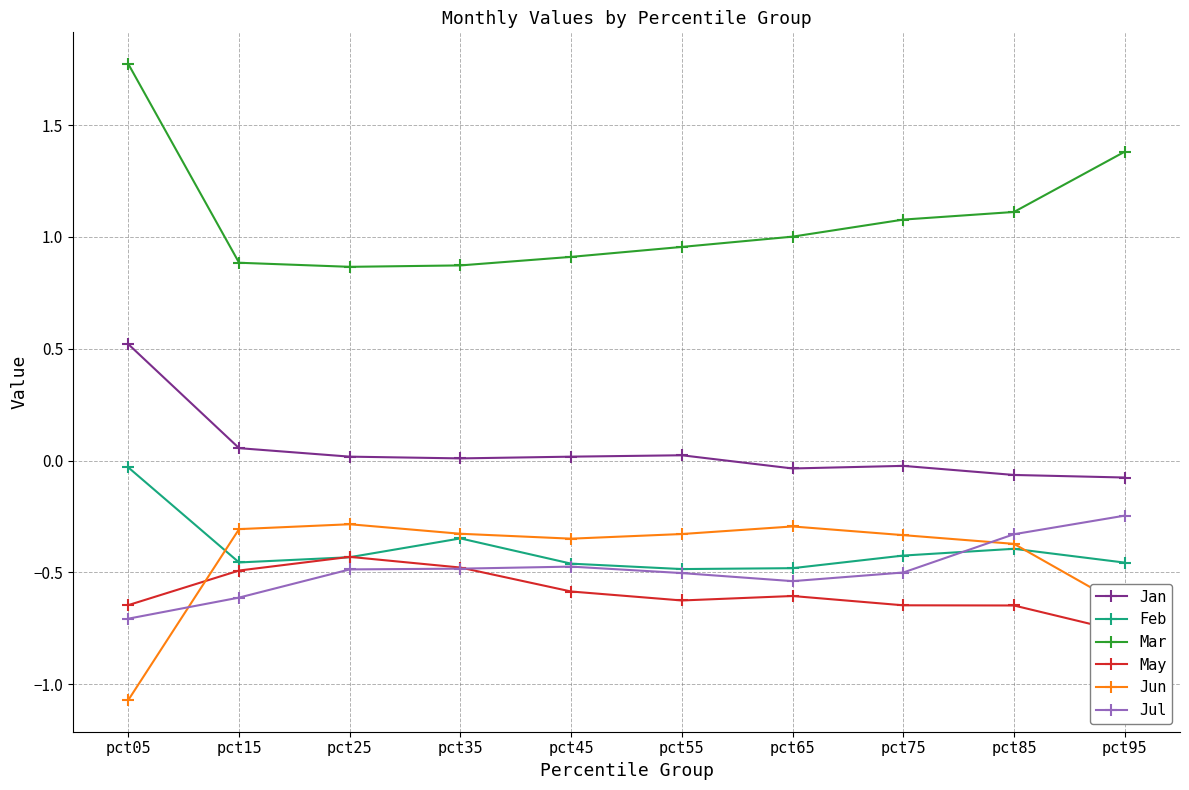

Which series has the largest total across all categories?

Mar